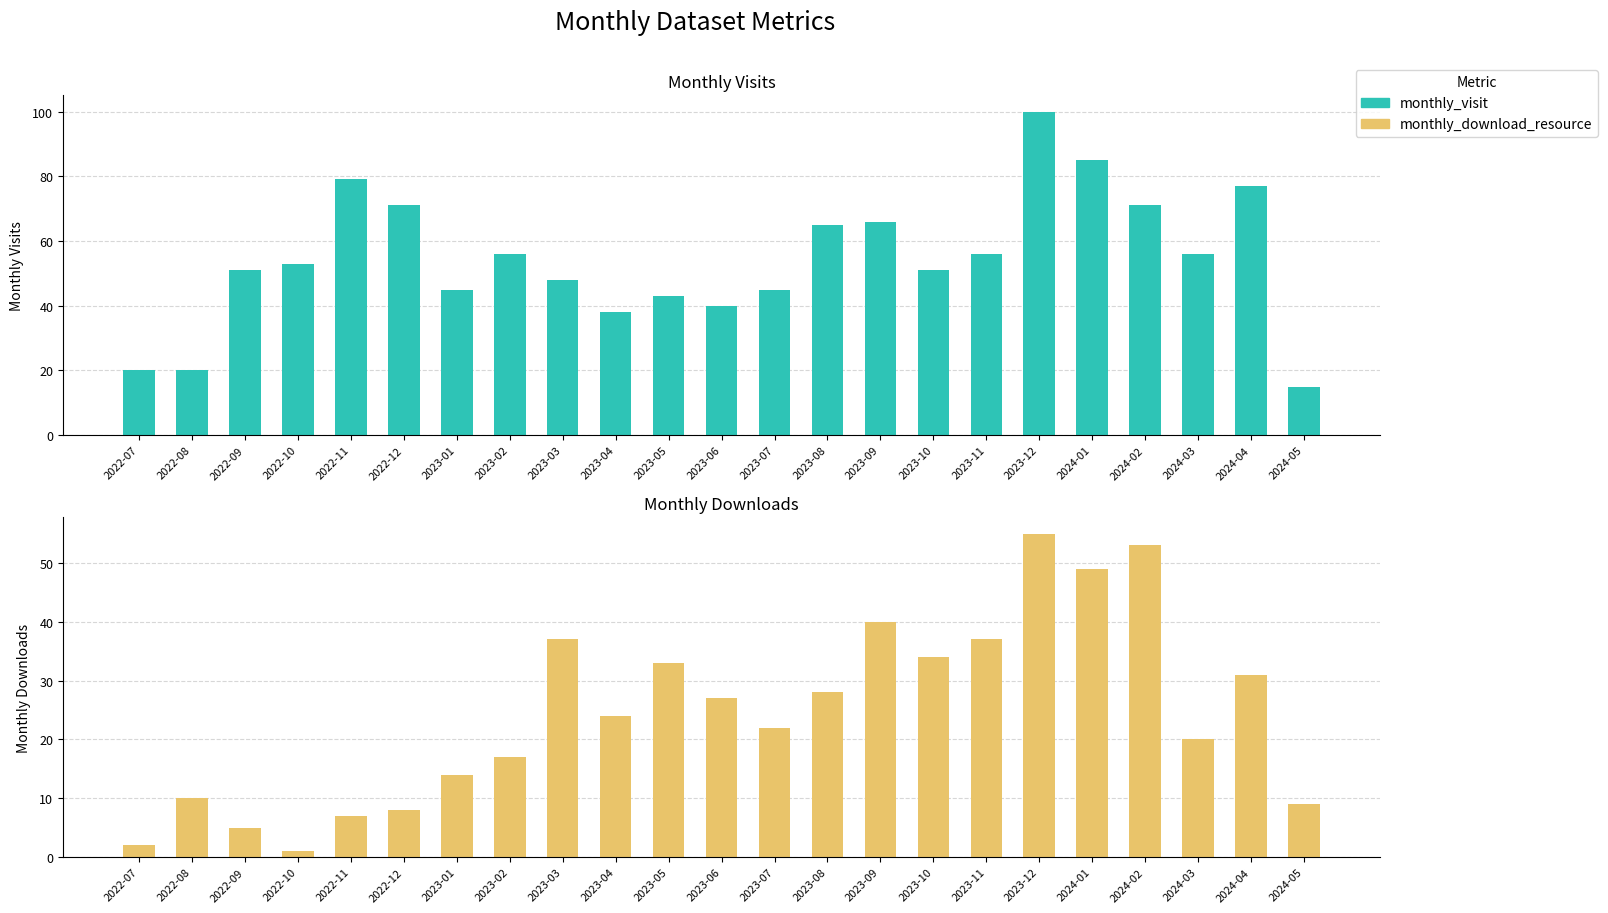

What value does the monthly_visit series have at 2023-11, to the nearest 10?

60